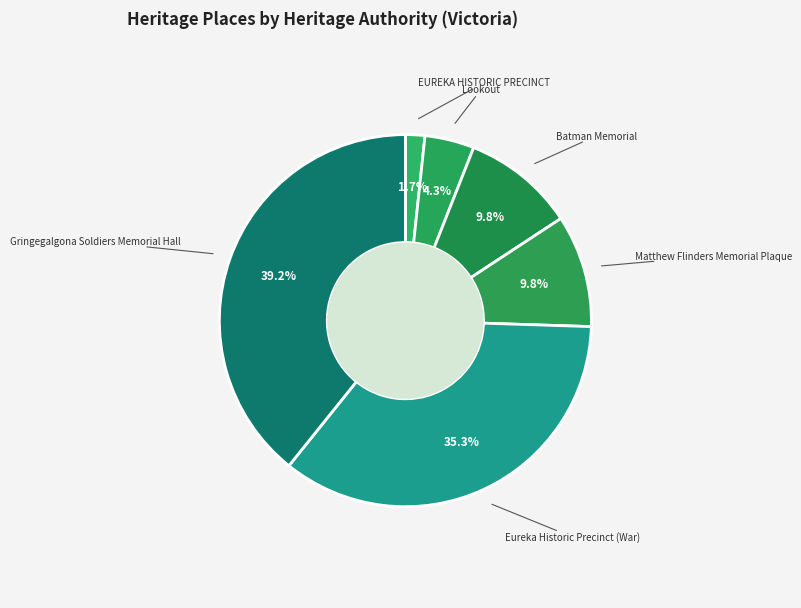

Count the number of slices in the pie.

6